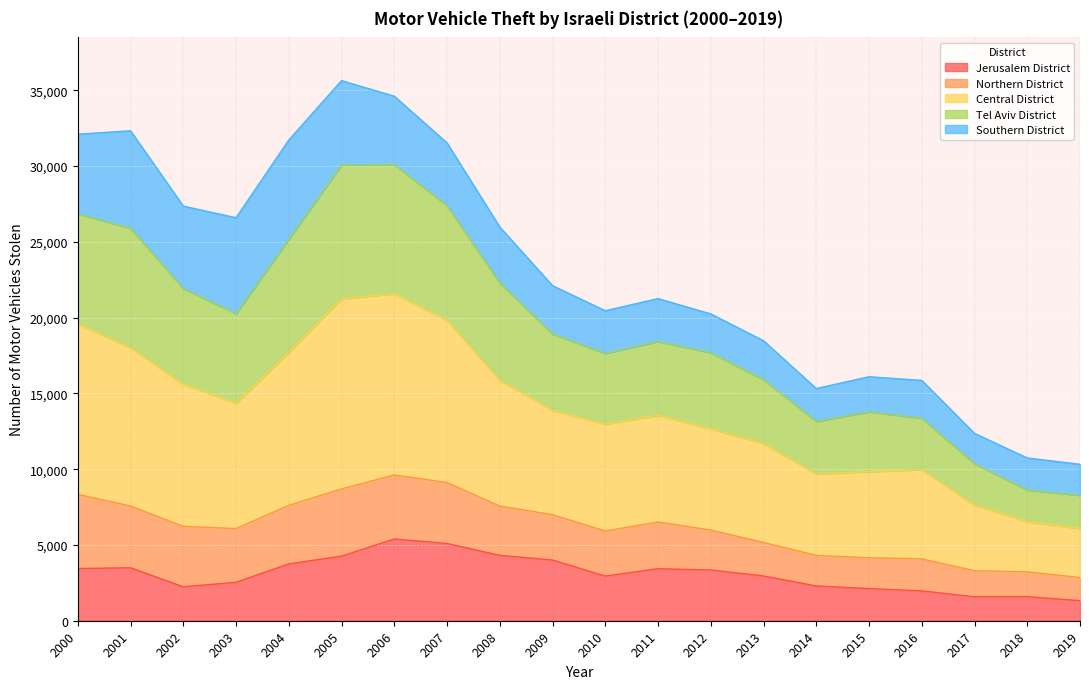

The value of Jerusalem District at 2019 is 1325. True or false?

True